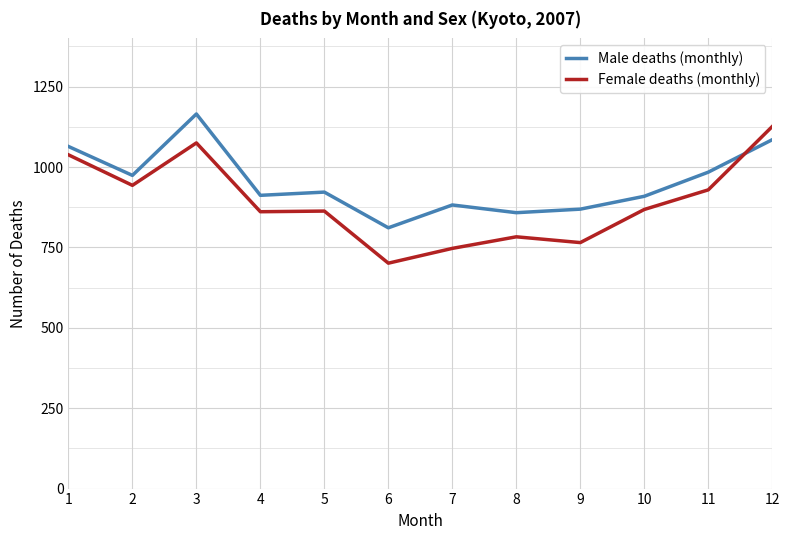

What is the difference between the maximum and second lowest values in the Male deaths (monthly) series?

307